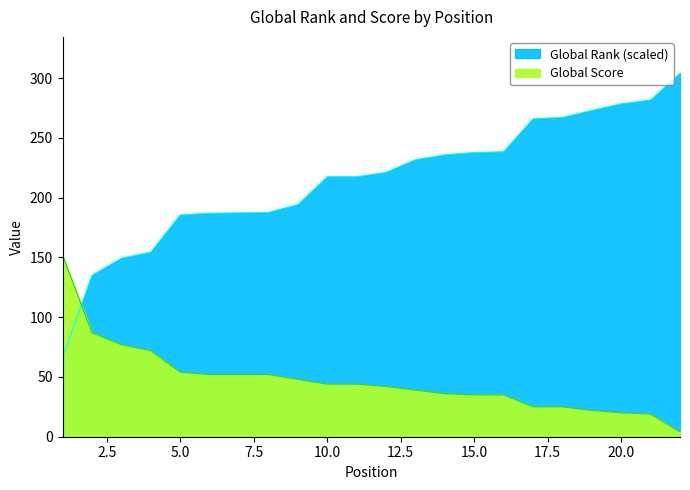

What is the greatest value displayed?

304.0